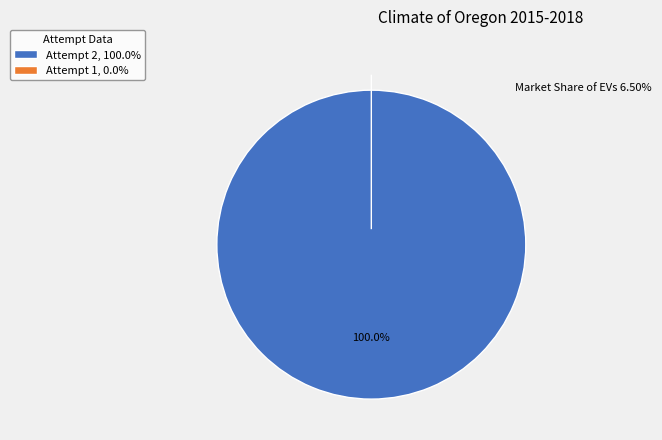

Does Attempt 2 account for over 50% of the chart?

Yes